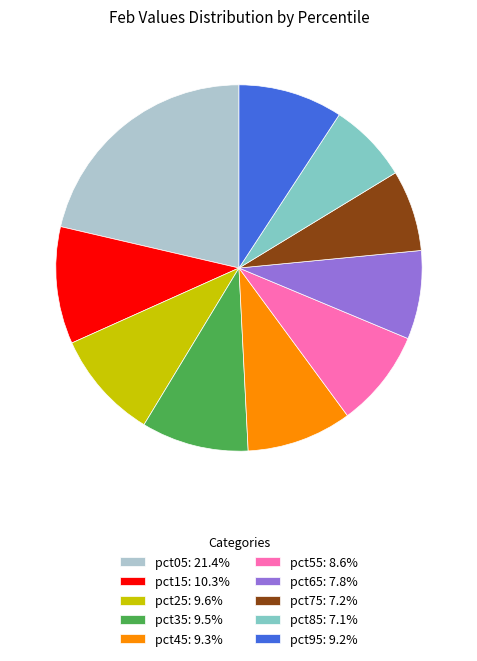

Approximately how many times larger is the value at pct55: 8.6% compared to pct75: 7.2%?

1.2